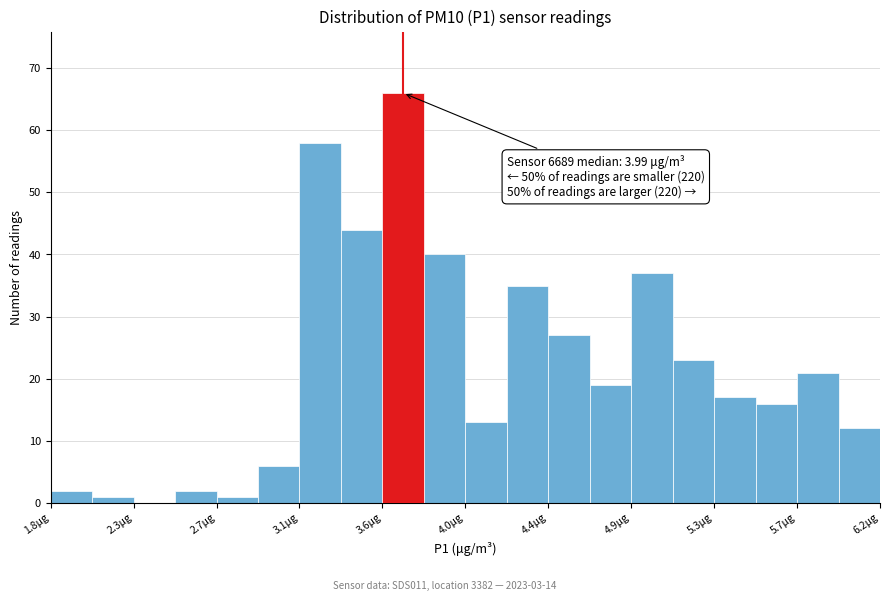

Which range on the x-axis has the tallest bar?

3.55 to 3.80